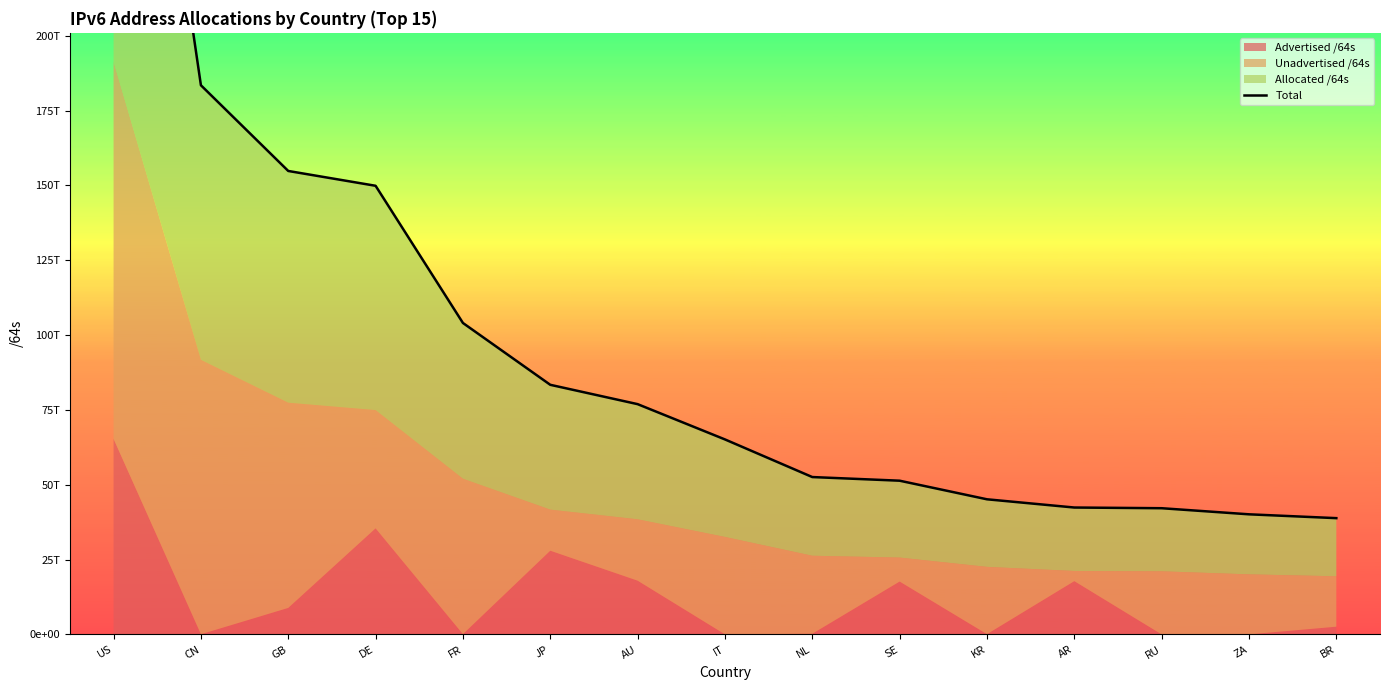

Which has a higher value, GB or AU?

GB